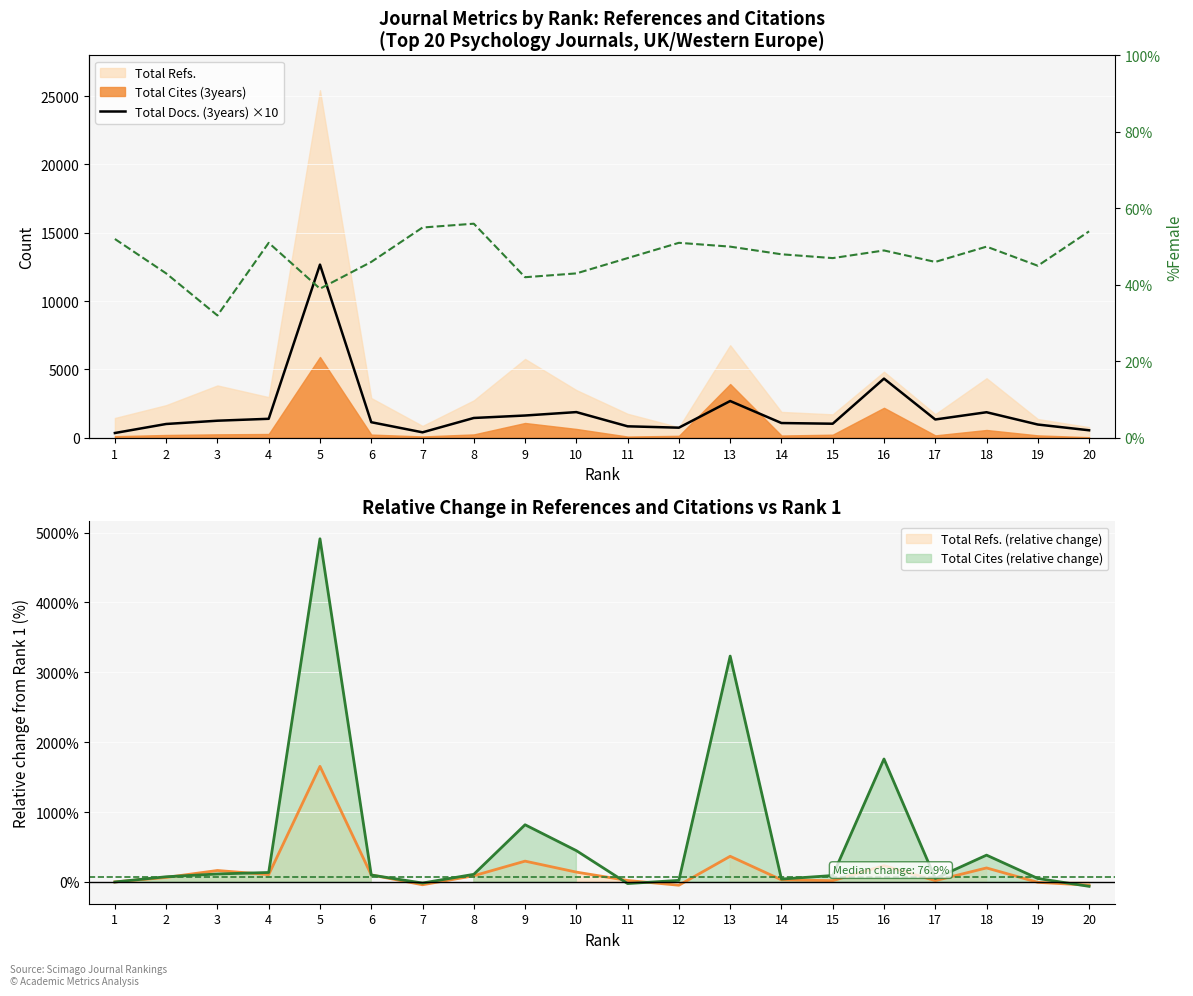

Which has a higher value, 4 or 11?

4